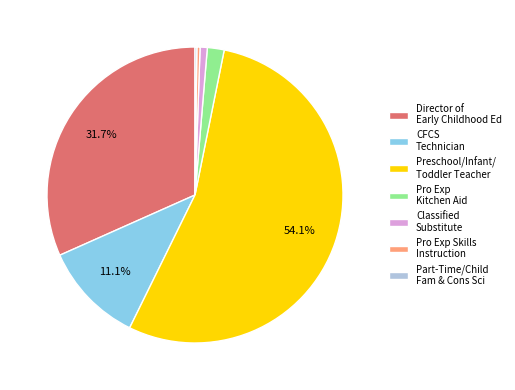

True or false: CFCS Technician accounts for 20% of the total.

False